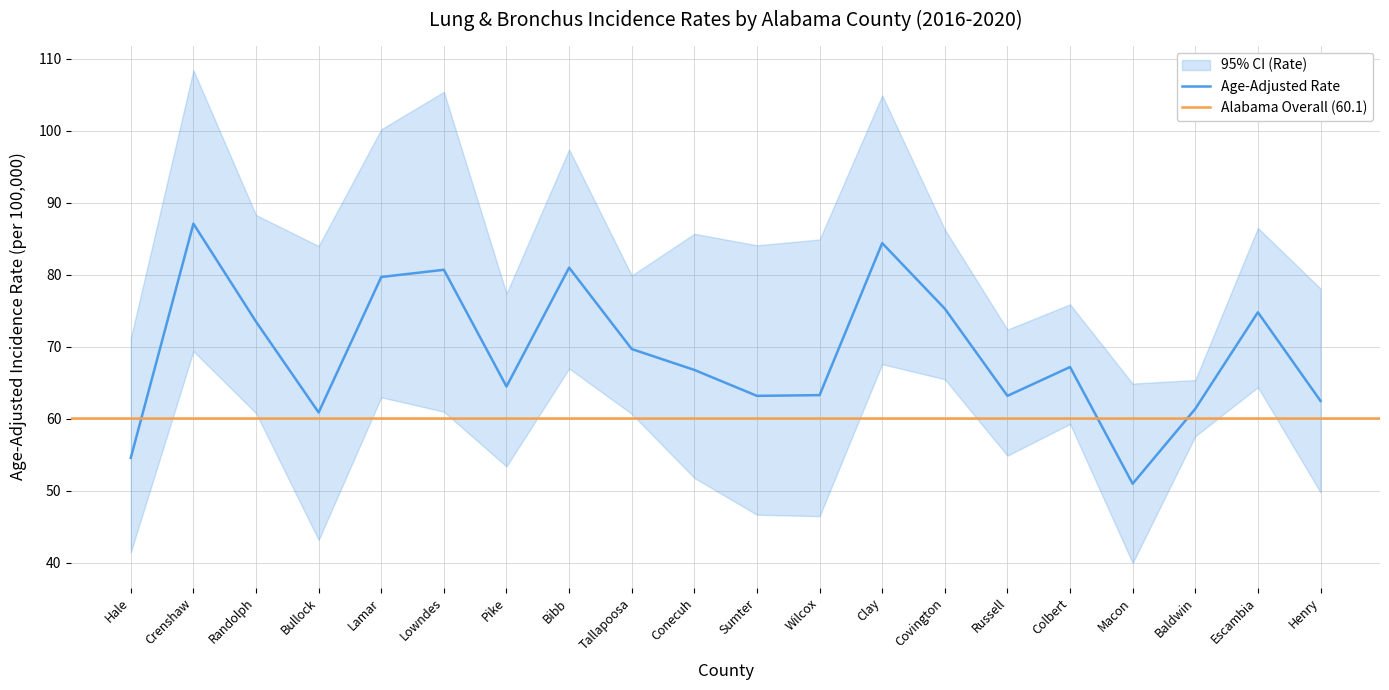

Count the number of data series in this chart.

3